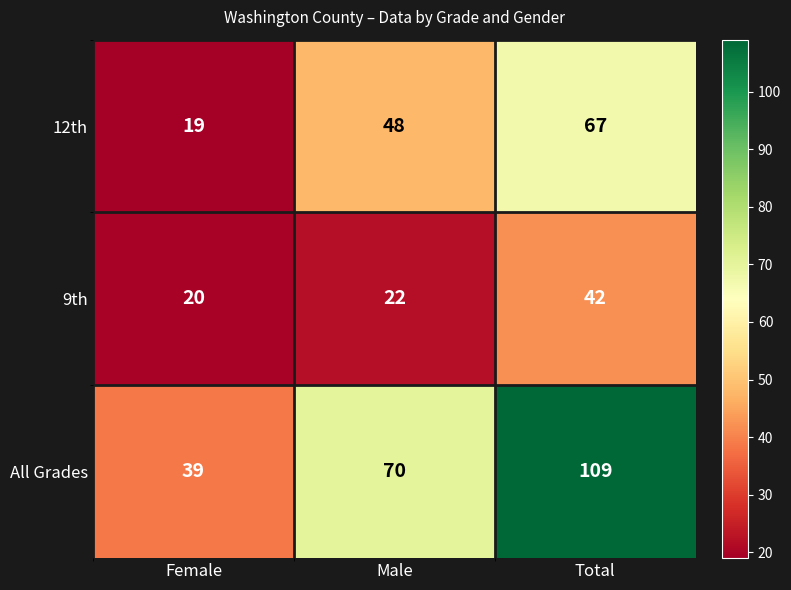

List the series in order of their peak value, lowest first.

9th, 12th, All Grades